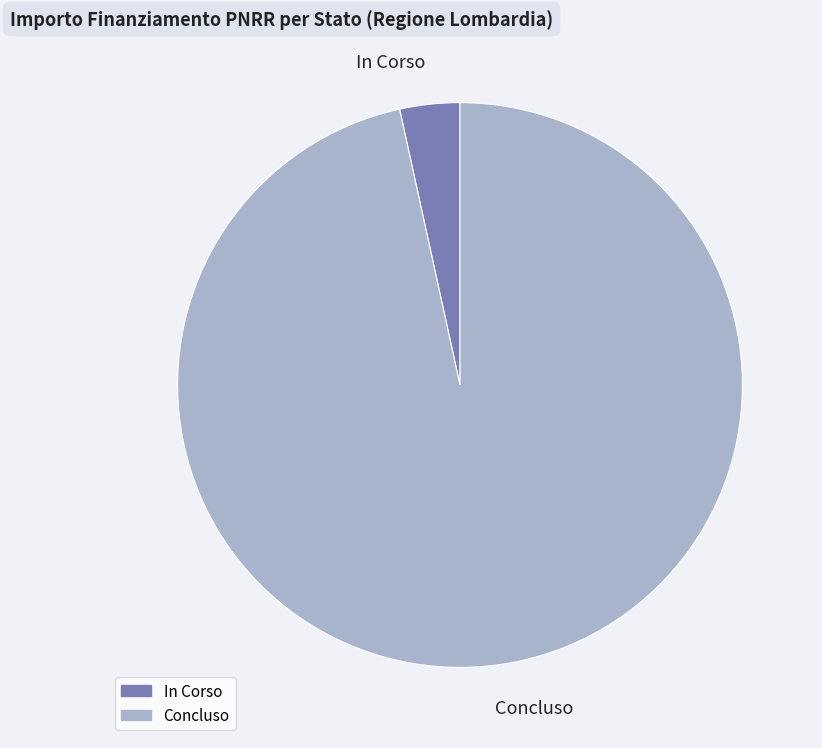

The In Corso slice represents 87% of the pie. True or false?

False